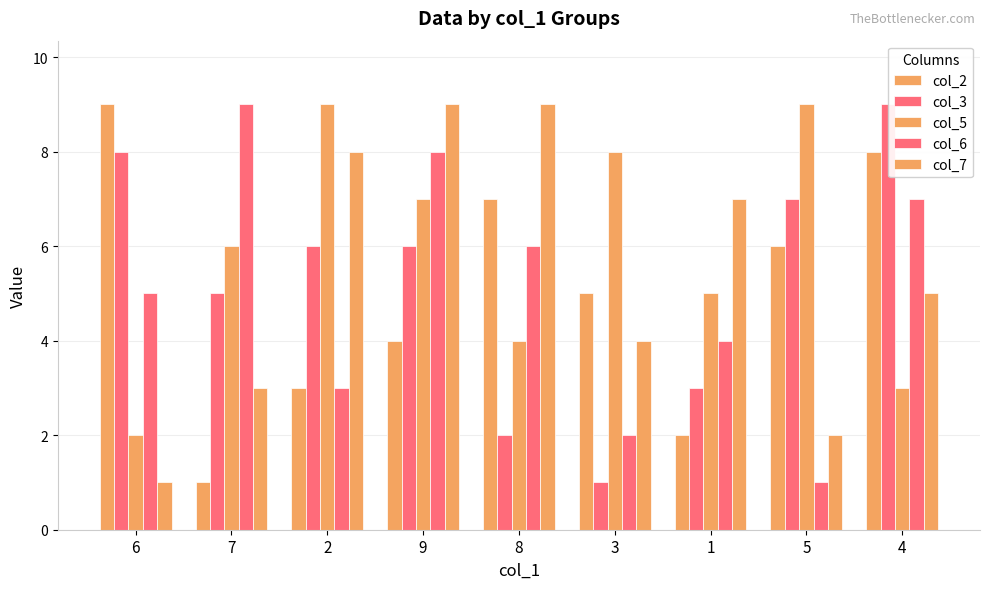

What is the sum of all col_6 values?

45